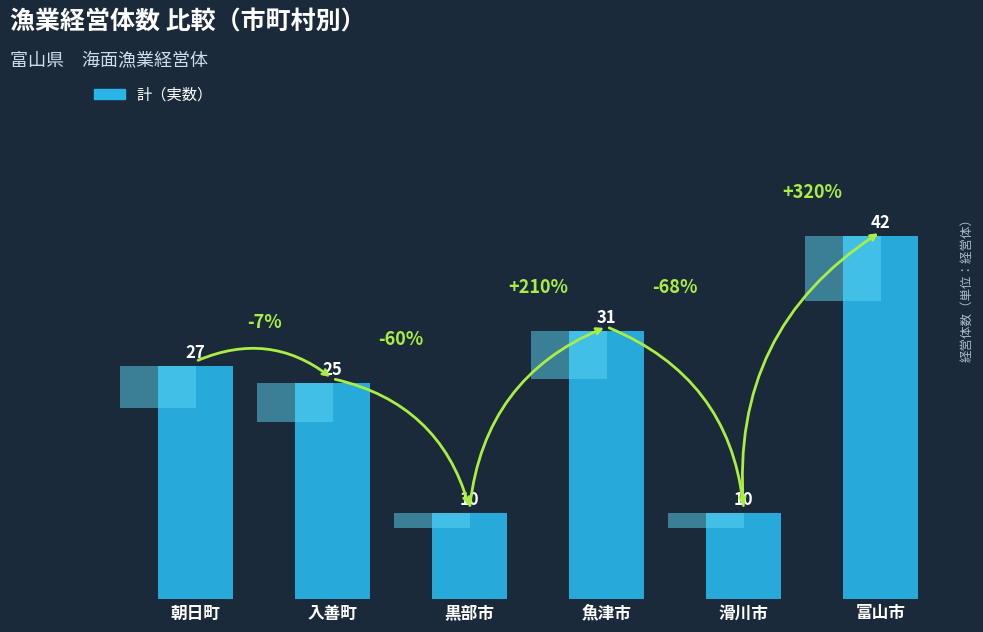

Reading right to left, transcribe all the data shown in this chart.

富山市=42	滑川市=10	魚津市=31	黒部市=10	入善町=25	朝日町=27